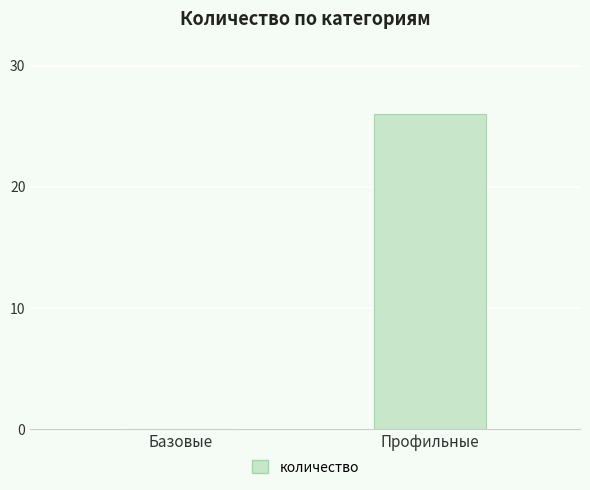

What is the sum of all values?

26